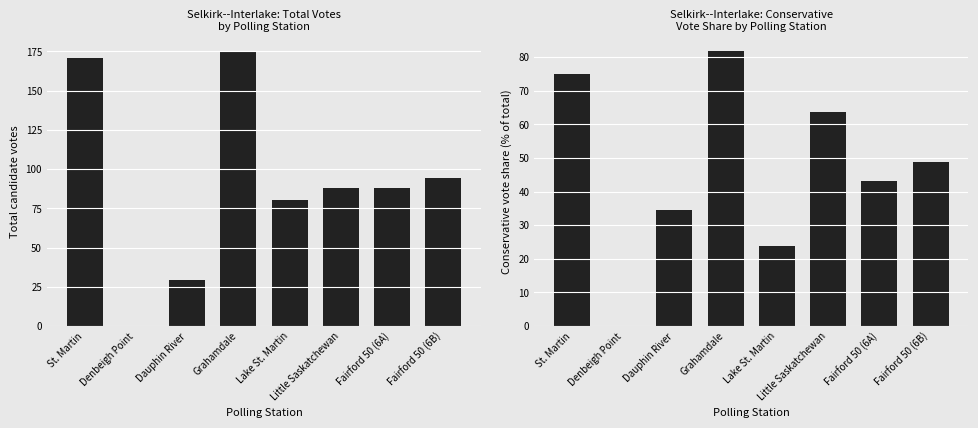

List the series in order of their overall mean, lowest first.

Conservative Vote Share, Total Votes